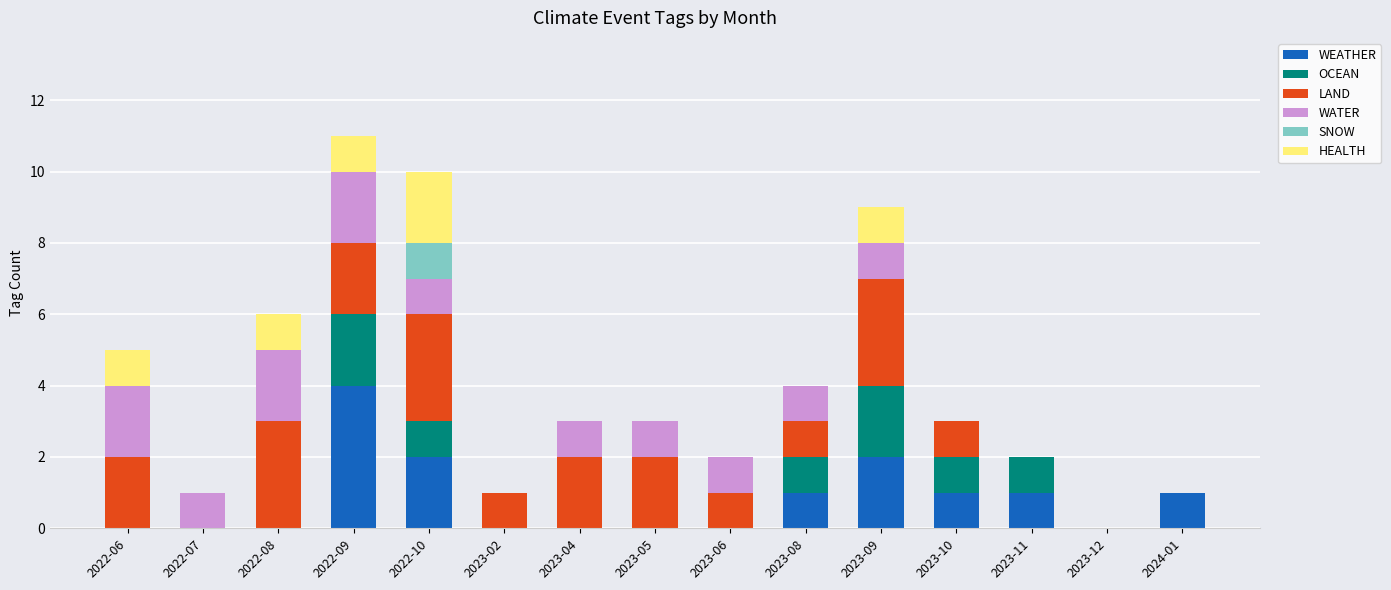

True or false: WEATHER has a value of 3 at 2022-08.

False